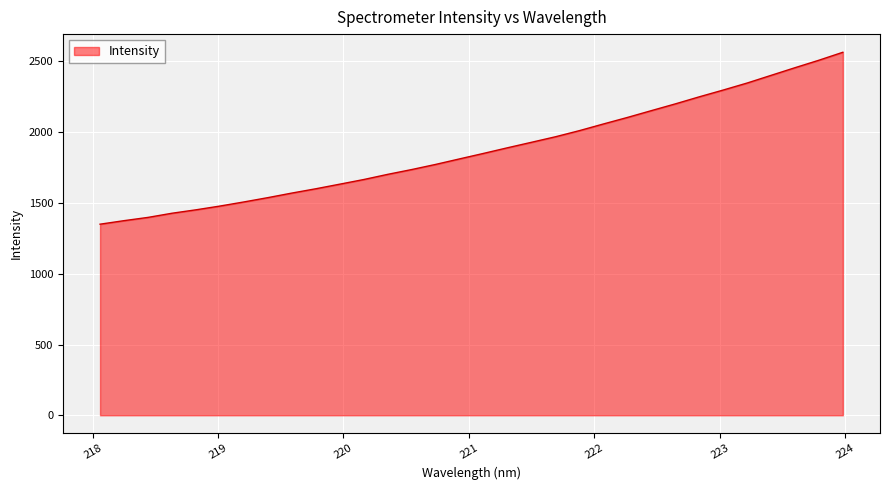

What is the minimum value shown in the chart?

1350.2